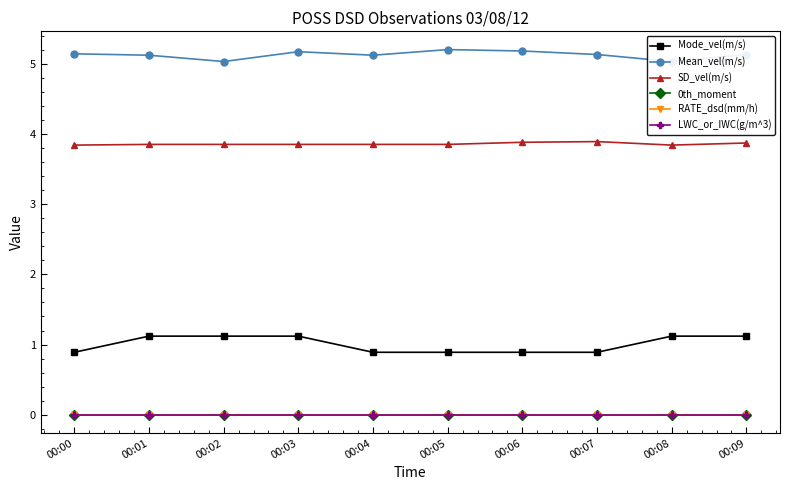

Rank the series by their maximum value, from lowest to highest.

0th_moment, RATE_dsd(mm/h), LWC_or_IWC(g/m^3), Mode_vel(m/s), SD_vel(m/s), Mean_vel(m/s)